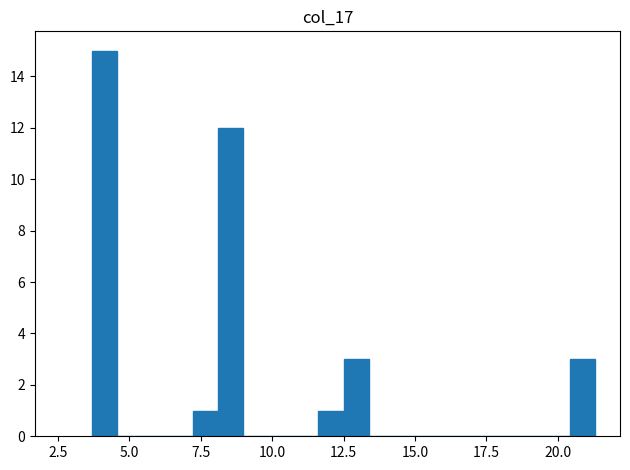

Read against the x-axis, roughly where is the centre of the tallest bar?

4.0